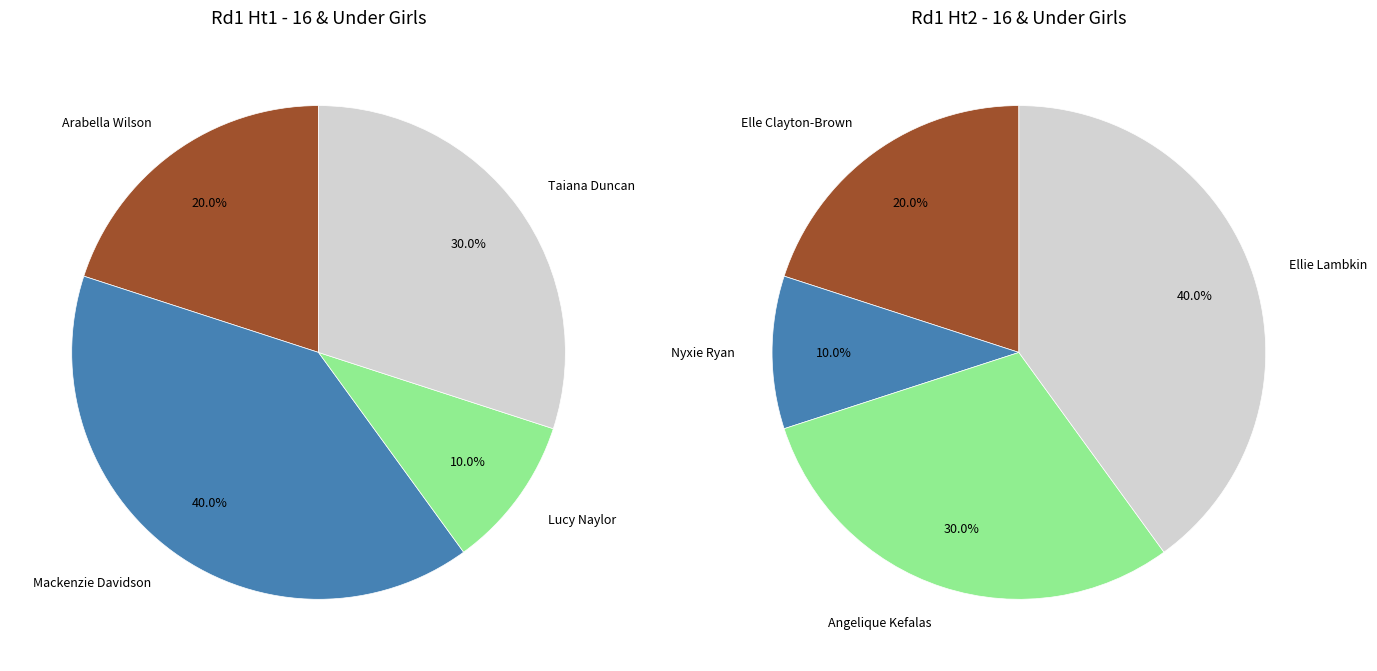

To the nearest percent, what percentage of the pie is Taiana Duncan?

30%